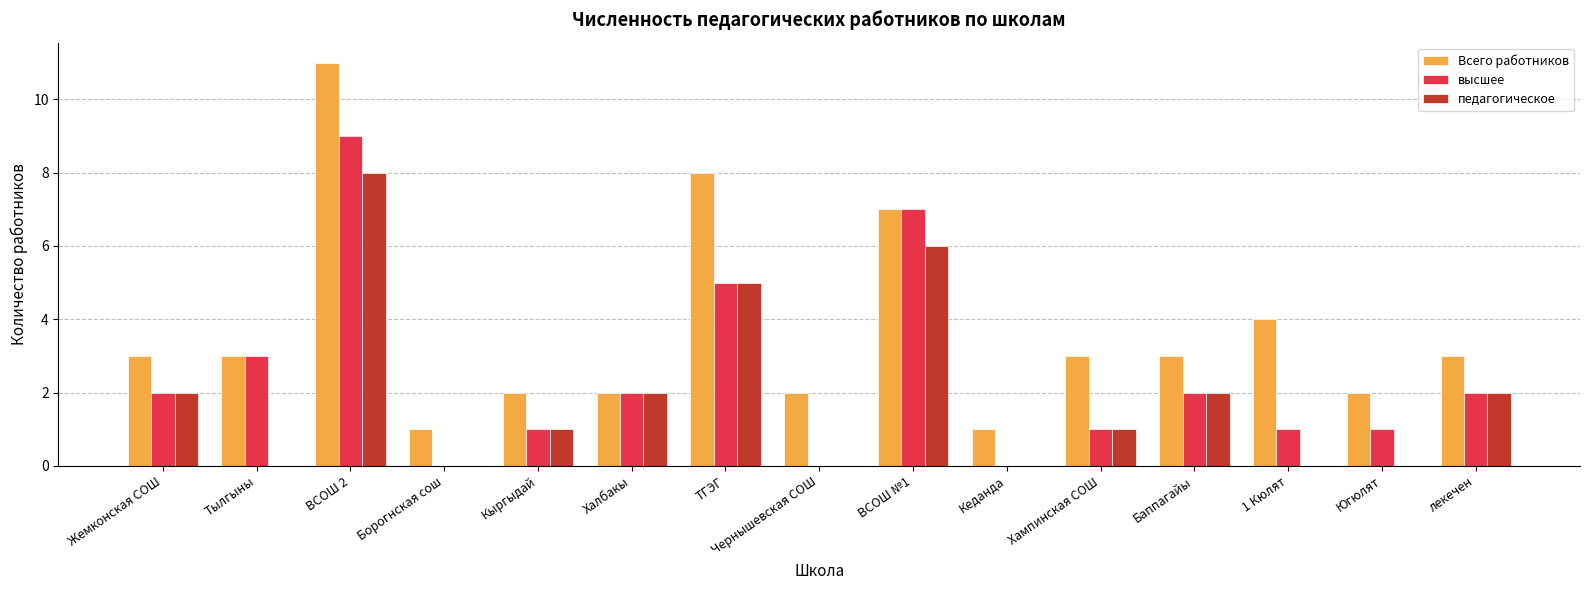

Which series has the widest spread of values?

Всего работников